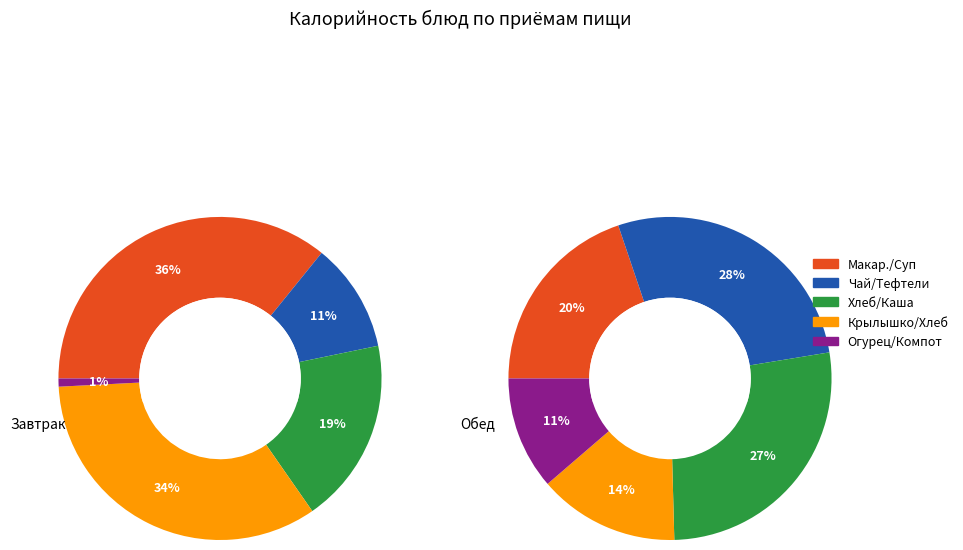

Is there any slice that represents more than half of the pie?

No